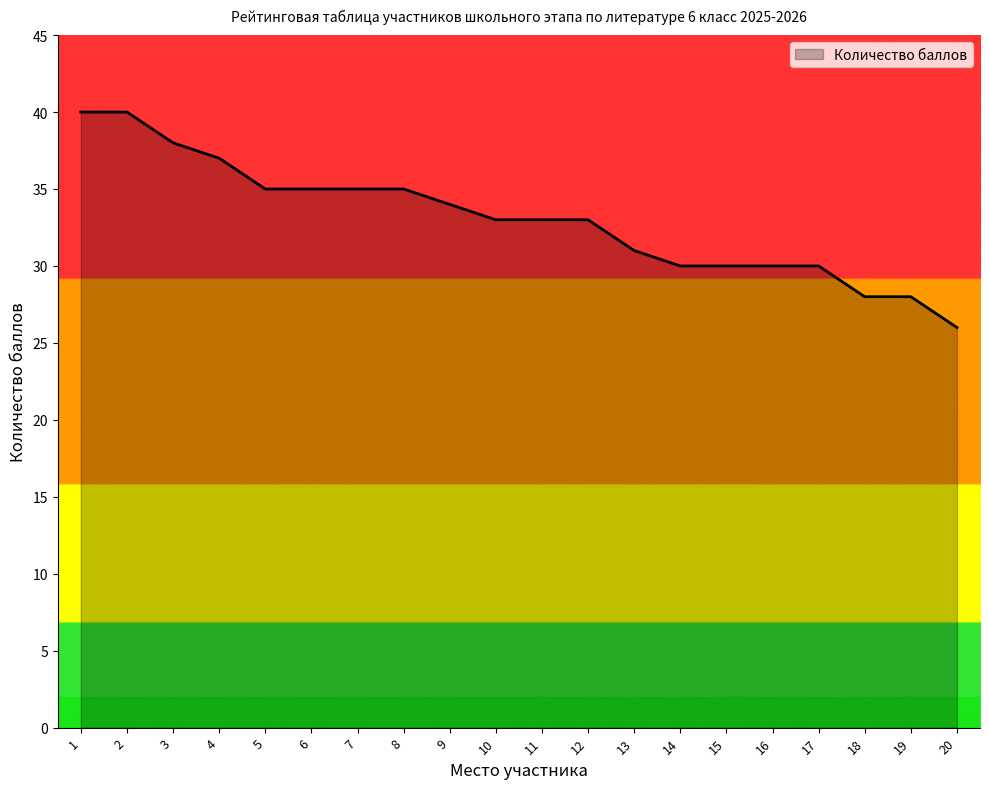

What is the greatest value displayed?

40